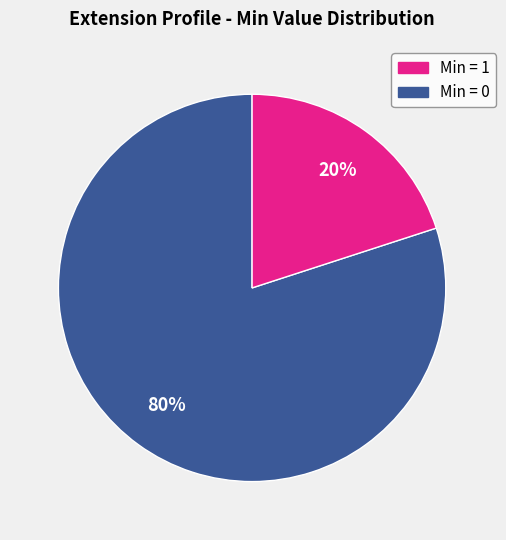

Is there a majority slice in this chart?

Yes